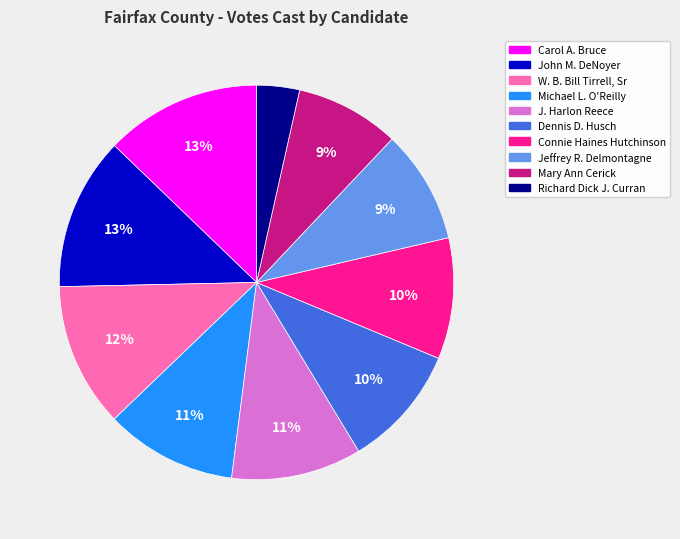

Between Richard Dick J. Curran and John M. DeNoyer, which is larger?

John M. DeNoyer